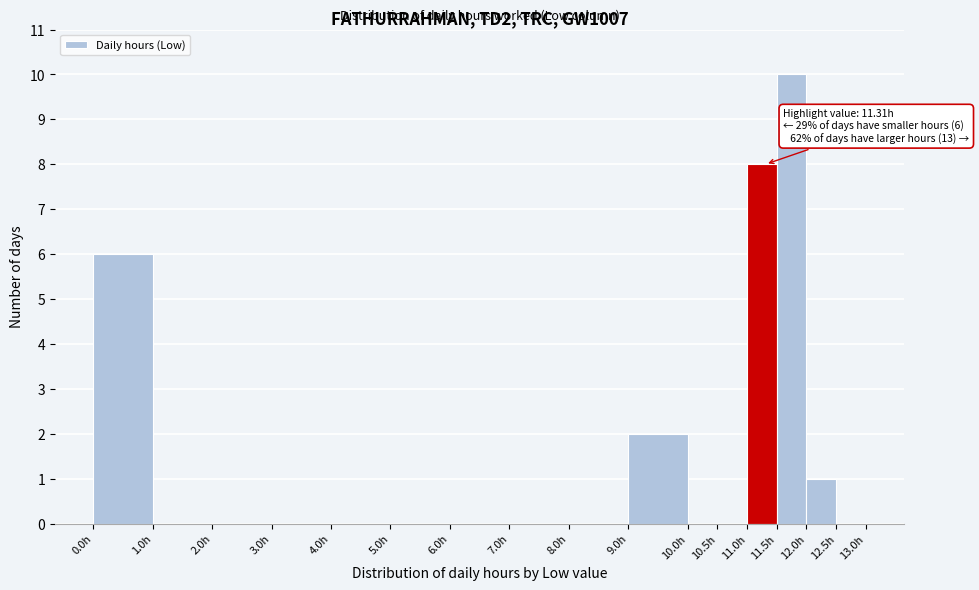

Which range on the x-axis has the tallest bar?

11.5 to 12.0